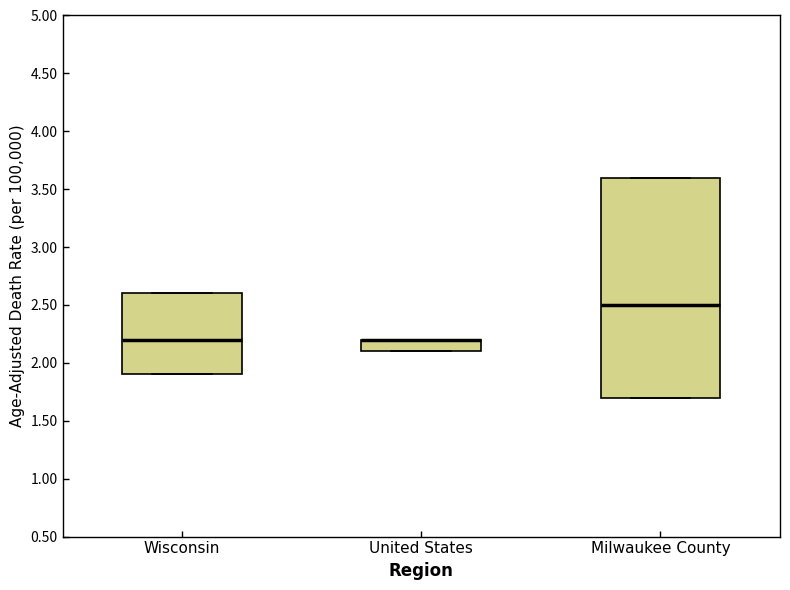

Which box is the tallest, from its lower edge to its upper edge?

Milwaukee County